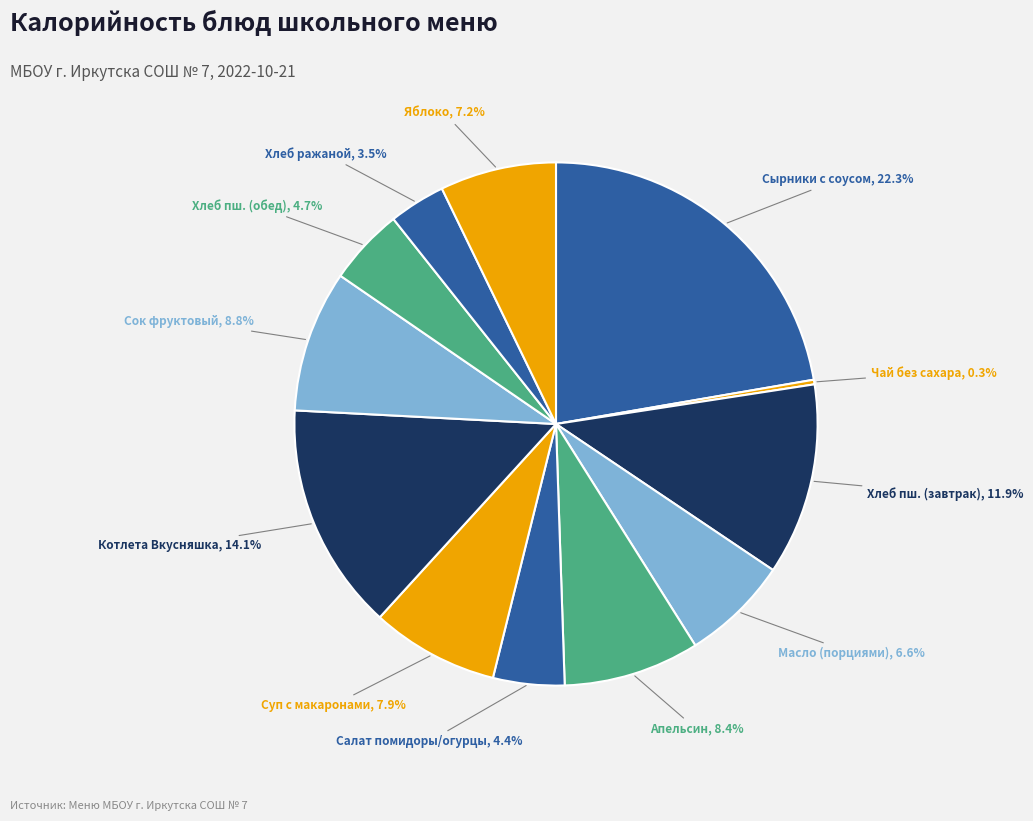

What is the smallest slice in the pie chart?

Чай без сахара